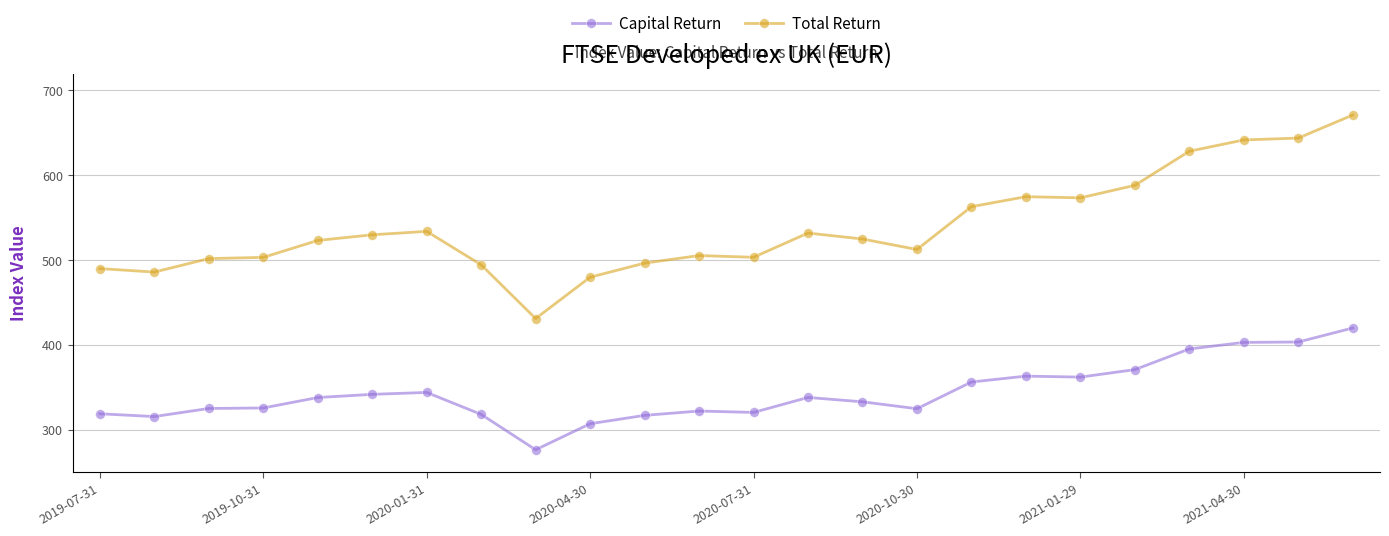

List the series in order of their overall mean, highest first.

Total Return, Capital Return